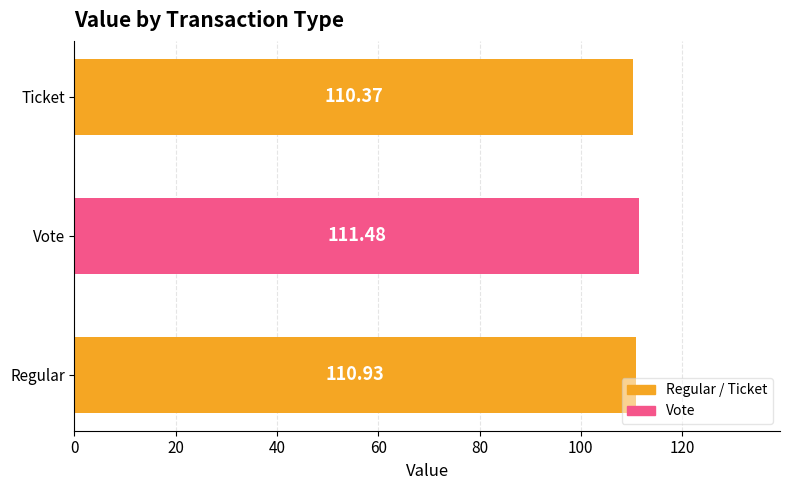

What is the sum of all values?

332.8